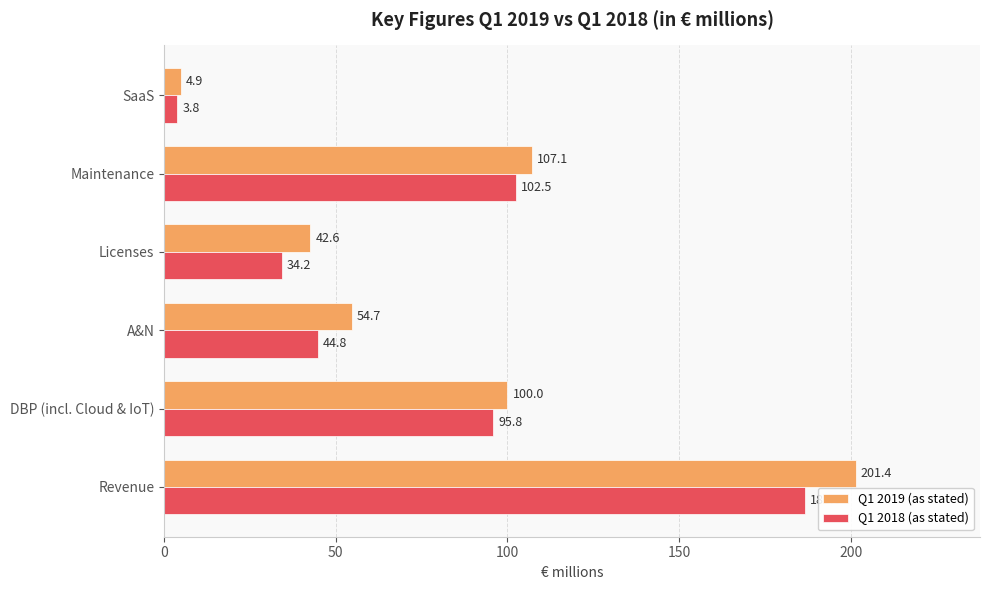

What is the difference between the second highest and minimum values in the Q1 2019 (as stated) series?

102.2